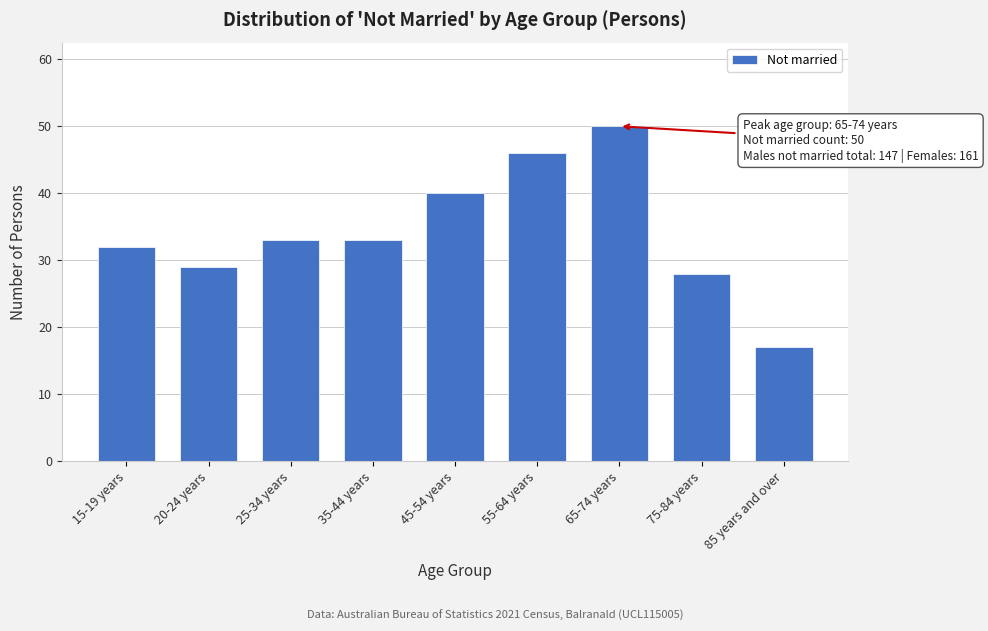

Reading right to left, transcribe all the data shown in this chart.

17	28	50	46	40	33	33	29	32